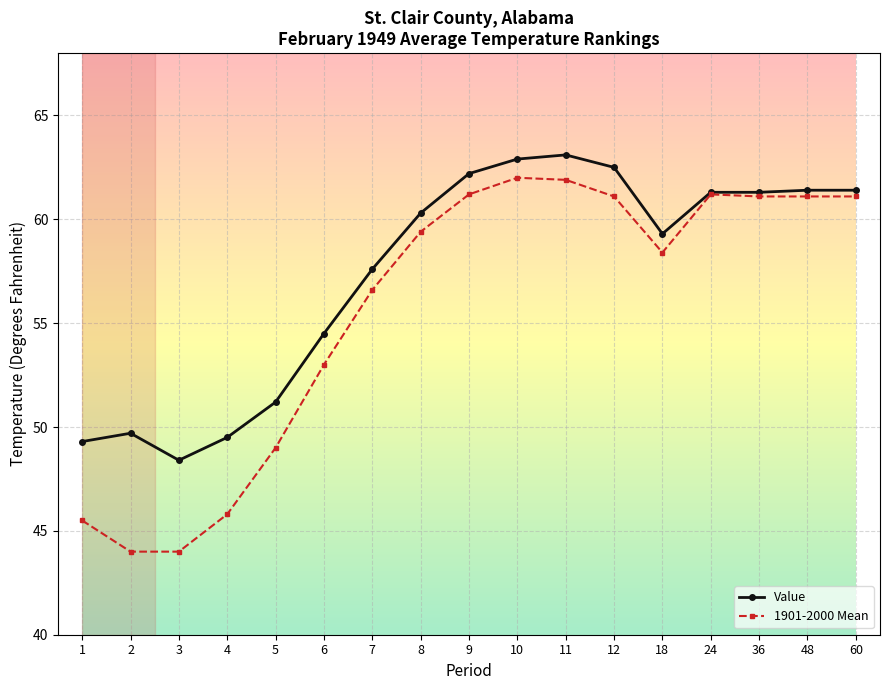

At which category does Value reach its first local valley?

3